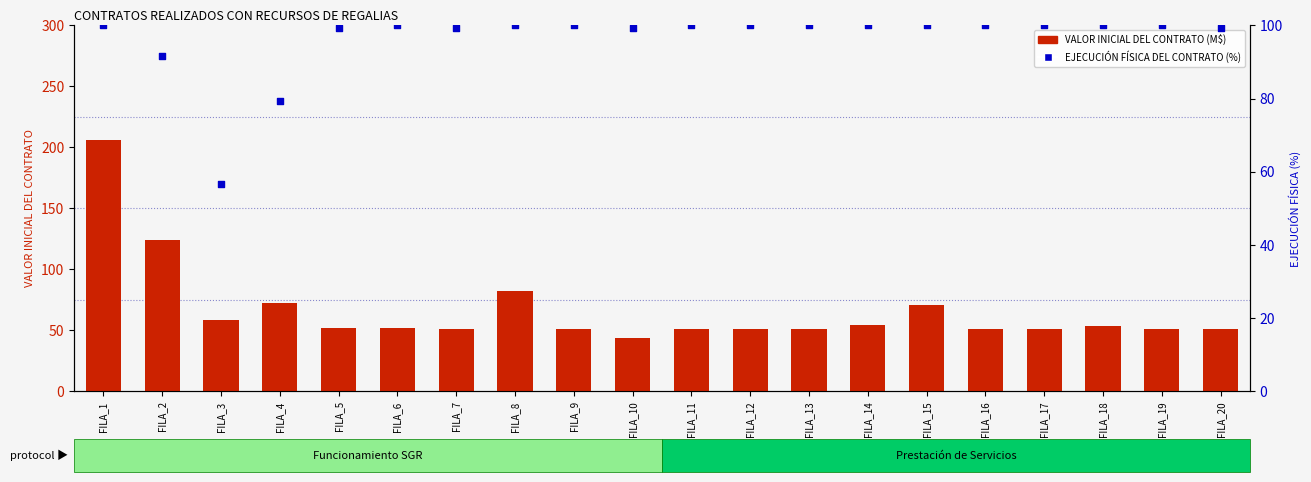

What is the total value across all series at FILA_16?

151.4